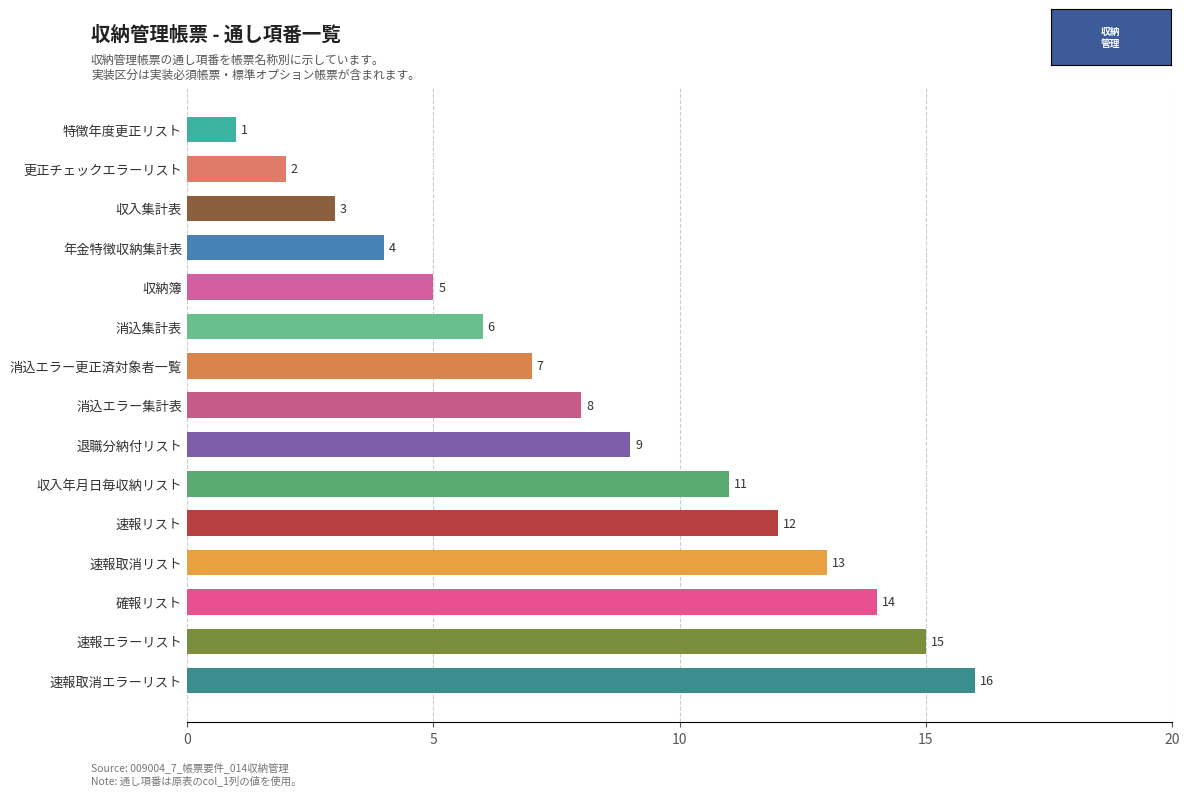

Is it true that the value at 収入集計表 is 3?

True